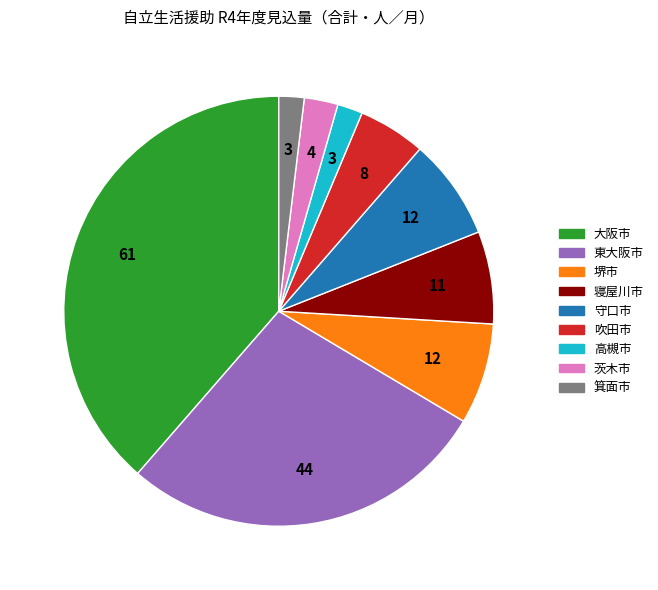

Is there any slice that represents more than half of the pie?

No